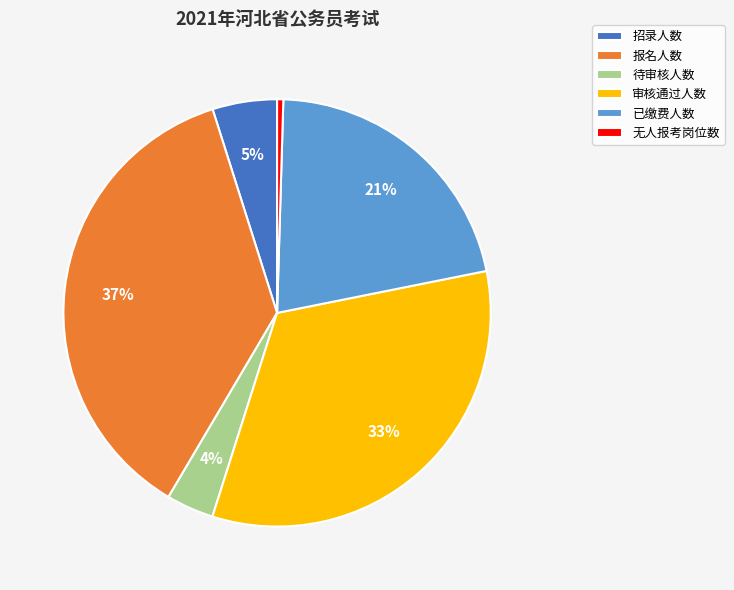

How many slices are in this pie chart?

6